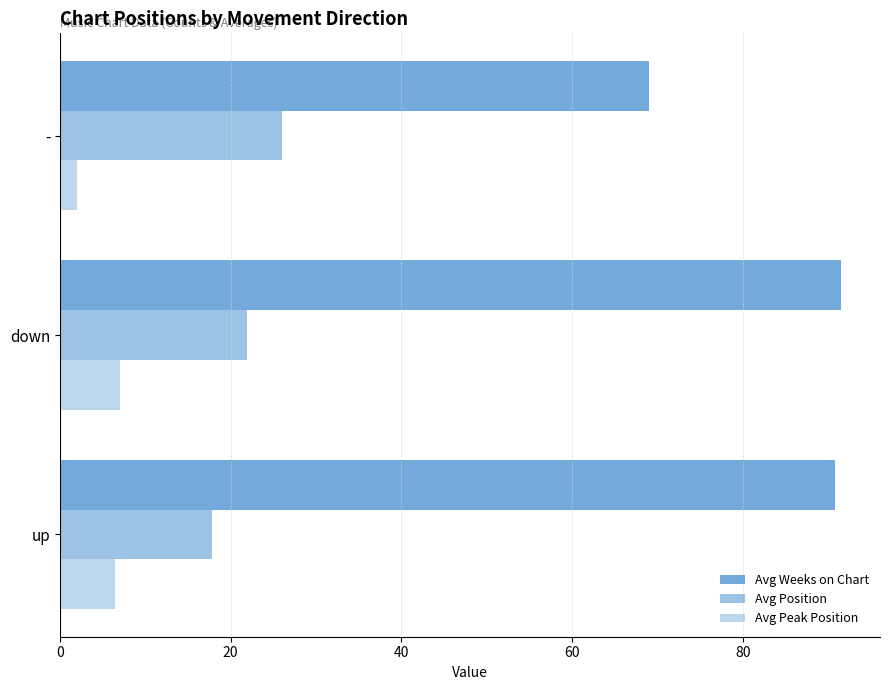

How many data points in Avg Weeks on Chart are less than 90?

1